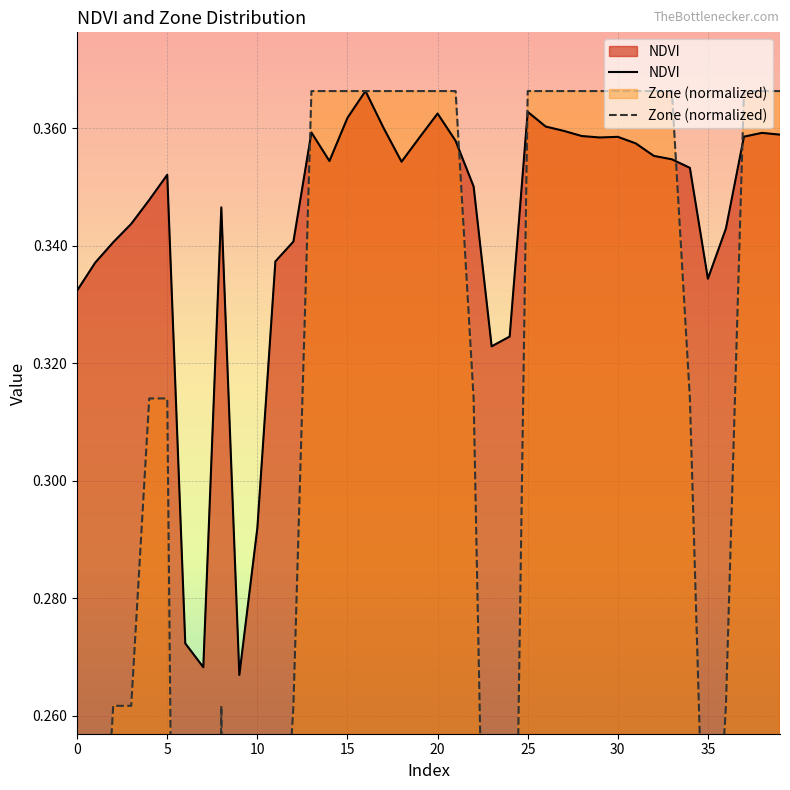

Reading left to right, extract all data points from this chart.

NDVI: 0.3	0.3	0.3	0.3	0.3	0.4	0.3	0.3	0.3	0.3	0.3	0.3	0.3	0.4	0.4	0.4	0.4	0.4	0.4	0.4	0.4	0.4	0.4	0.3	0.3	0.4	0.4	0.4	0.4	0.4	0.4	0.4	0.4	0.4	0.4	0.3	0.3	0.4	0.4	0.4
Zone: 0.2	0.2	0.3	0.3	0.3	0.3	0.0	0.0	0.3	0.0	0.1	0.2	0.3	0.4	0.4	0.4	0.4	0.4	0.4	0.4	0.4	0.4	0.3	0.2	0.2	0.4	0.4	0.4	0.4	0.4	0.4	0.4	0.4	0.4	0.3	0.2	0.3	0.4	0.4	0.4